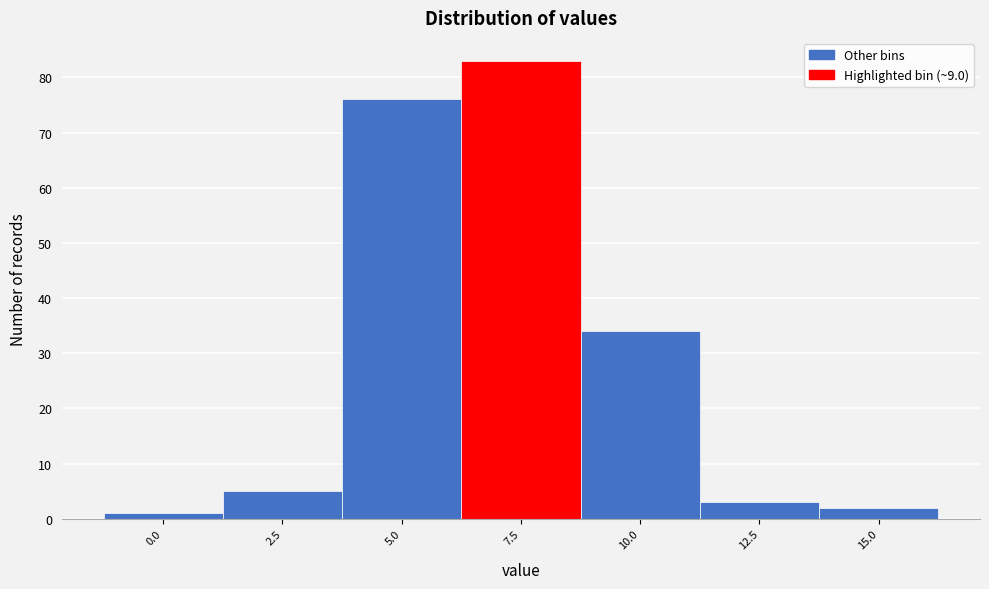

Reading left to right, transcribe all the data shown in this chart.

0.0=1	2.5=5	5.0=76	7.5=83	10.0=34	12.5=3	15.0=2